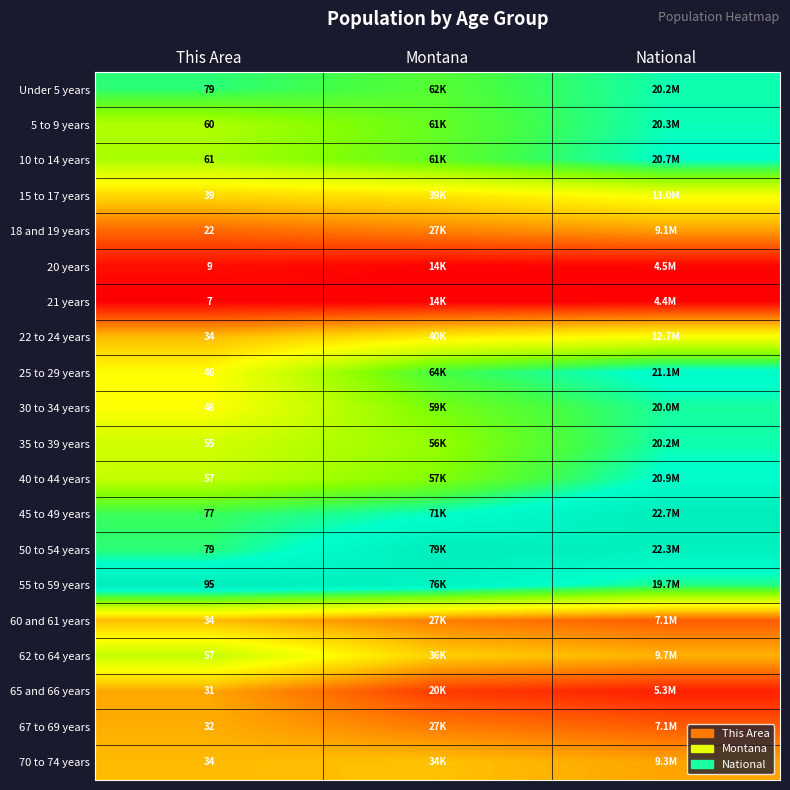

The value of 55 to 59 years at Montana is 0.6. True or false?

False